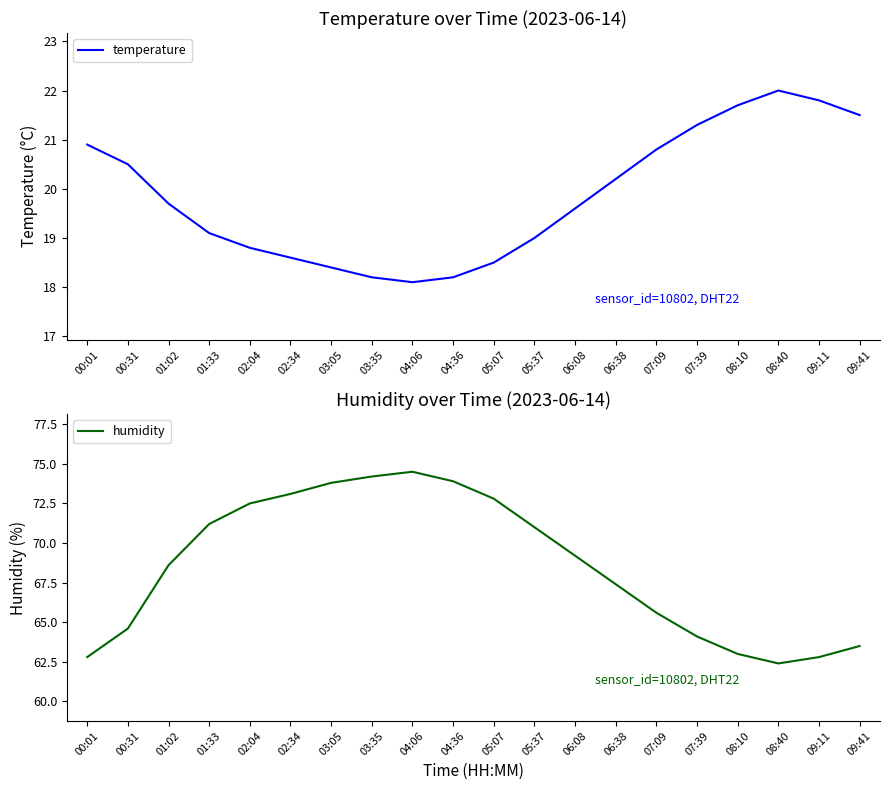

What is the maximum value for humidity?

74.5